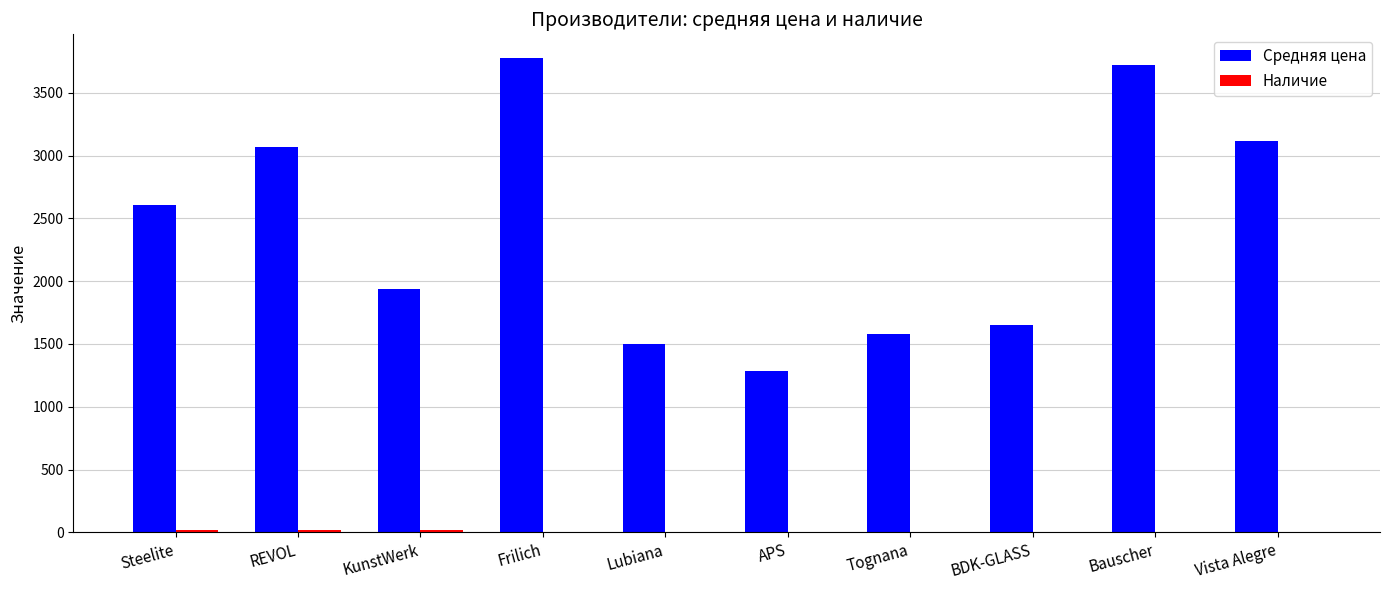

Which series changed the most between REVOL and Bauscher?

Средняя цена